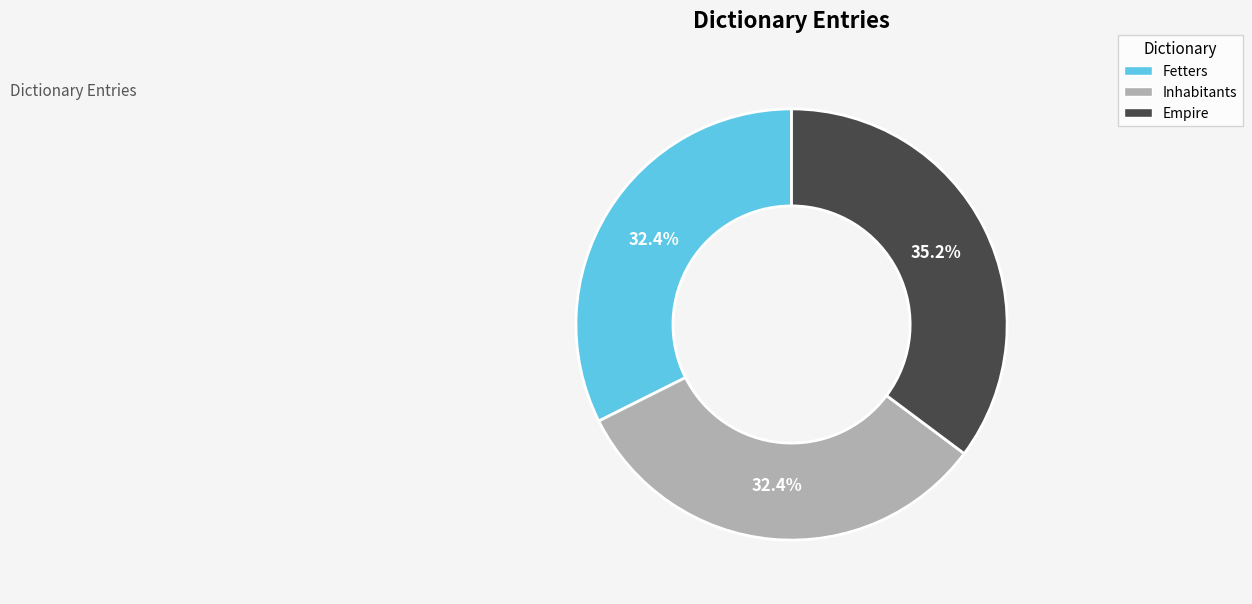

Does Inhabitants account for over 50% of the chart?

No